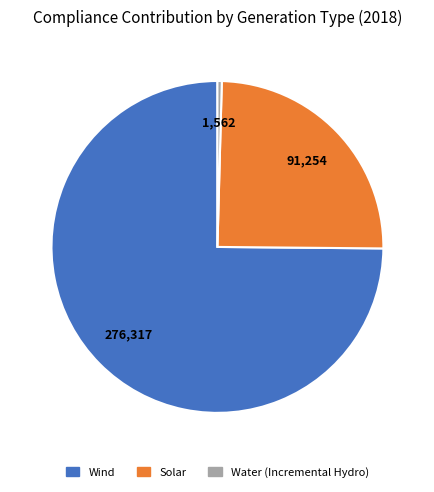

Is there any slice that represents more than half of the pie?

Yes